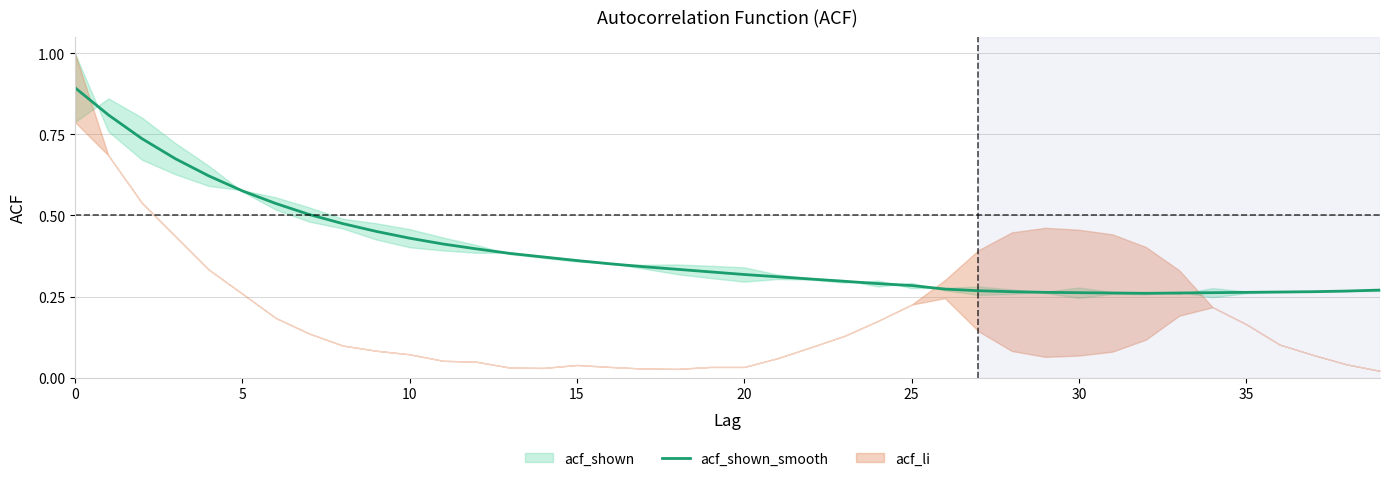

What is the maximum value for acf_shown_smooth?

0.9